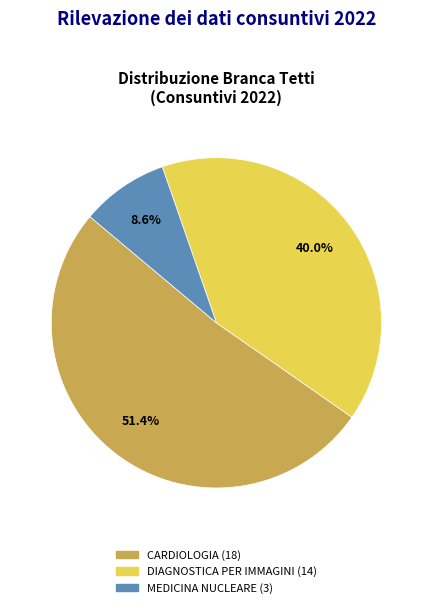

Does any single category account for the majority?

Yes